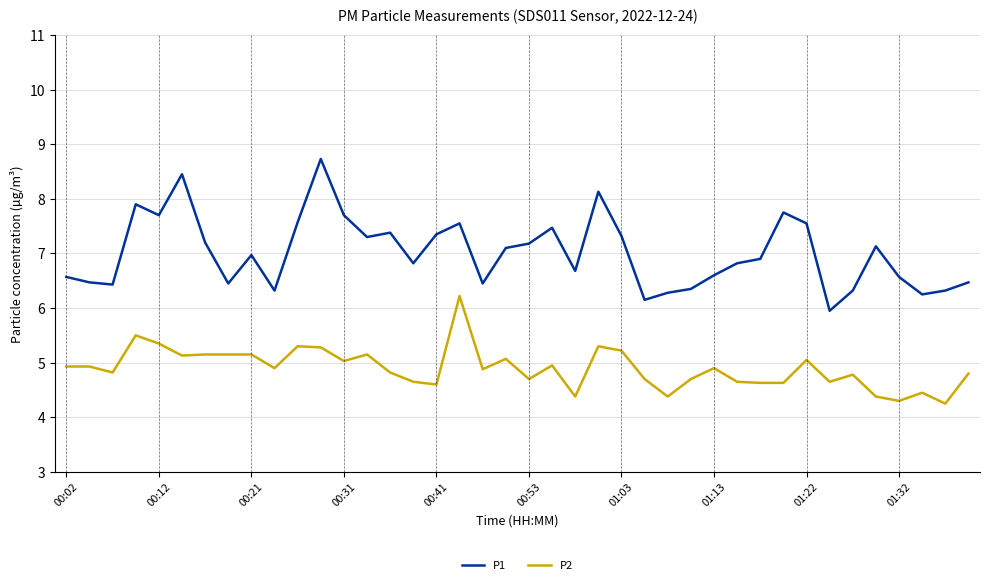

At how many categories does at least one series exceed 5?

40